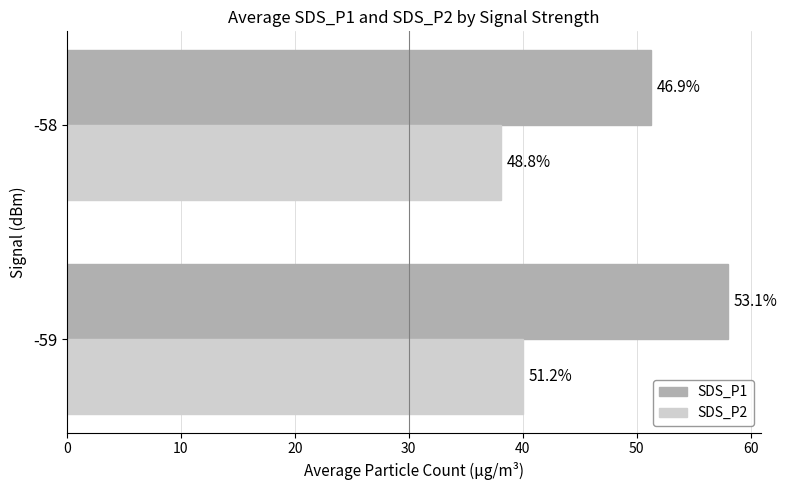

What are all the series names shown in the legend?

SDS_P1, SDS_P2